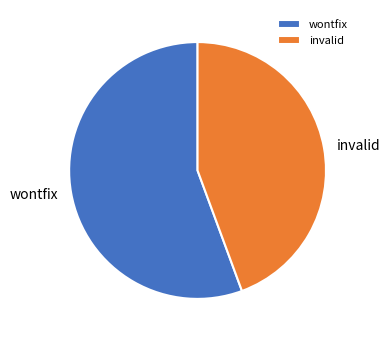

Do wontfix and invalid together represent more than half of the pie?

Yes